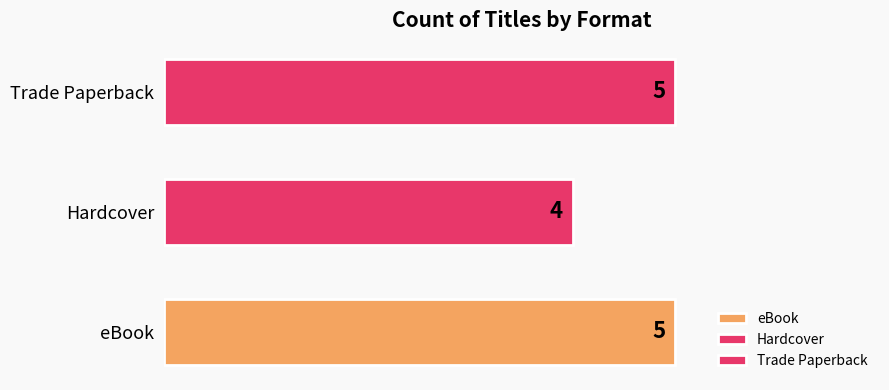

Does the chart contain any negative values?

No